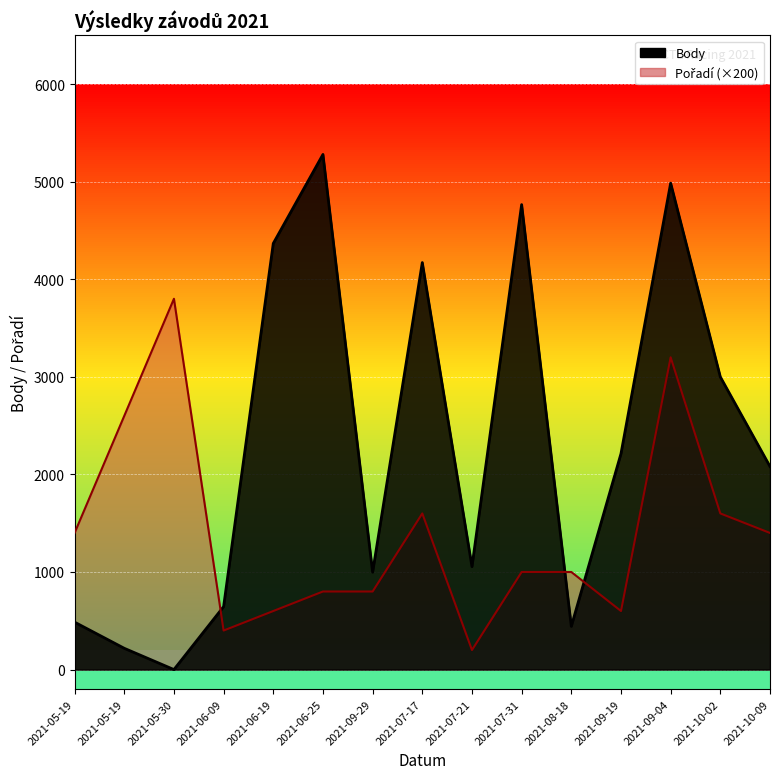

True or false: Pořadí and Body intersect in this chart.

True